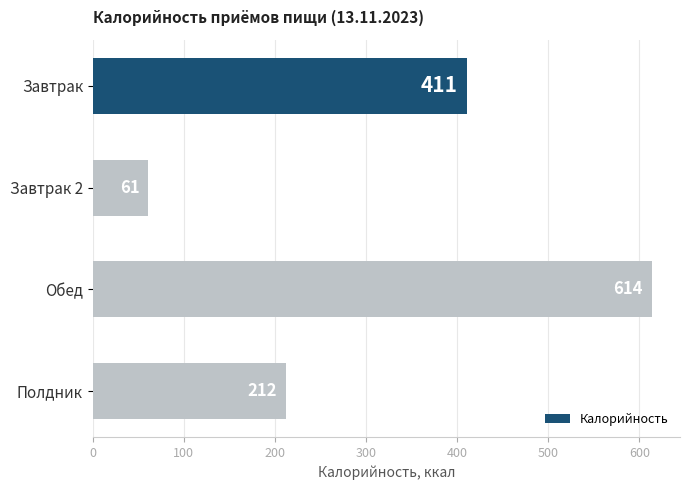

Approximately how many times larger is the value at Завтрак compared to Обед?

0.7